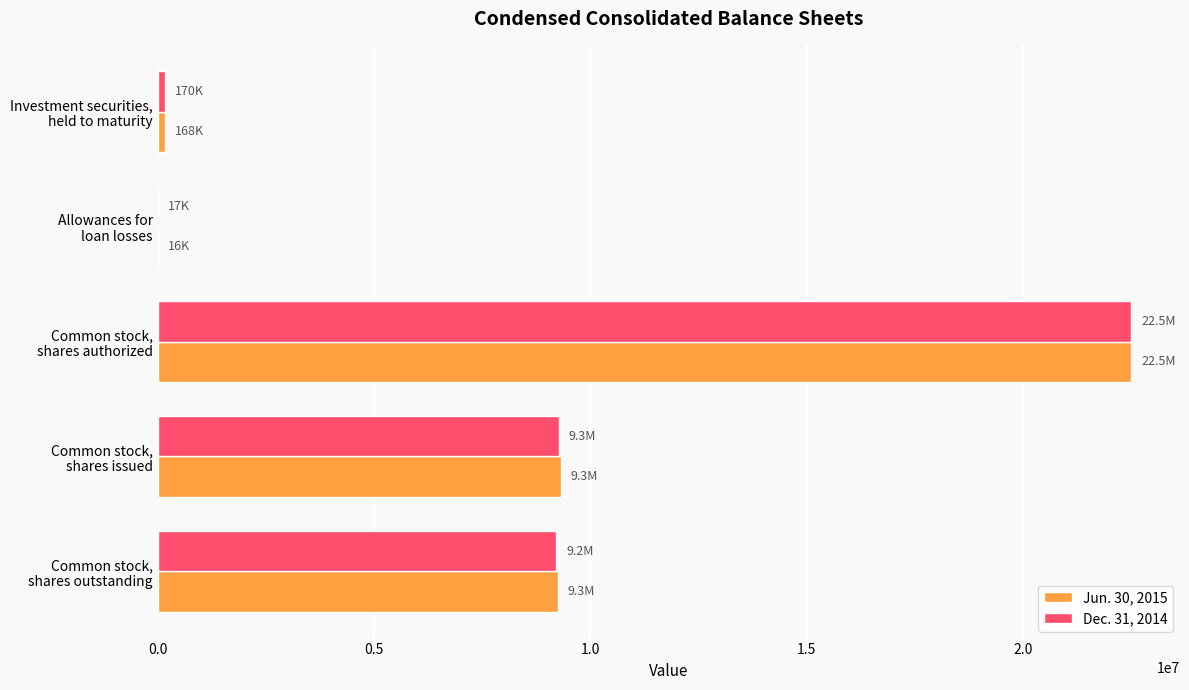

Count the number of data series in this chart.

2